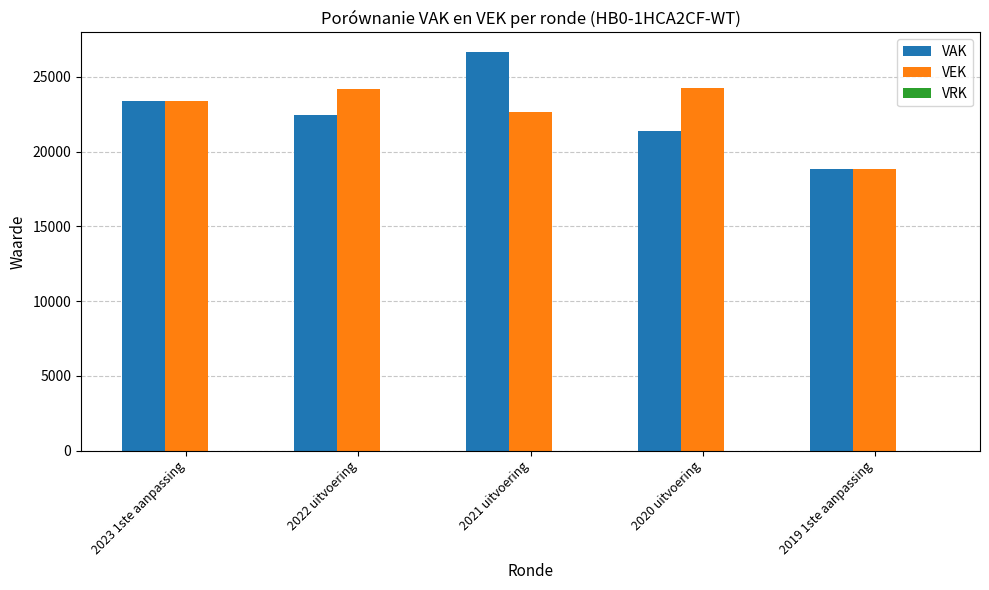

Between 2022 uitvoering and 2021 uitvoering, which series saw the biggest shift?

VAK